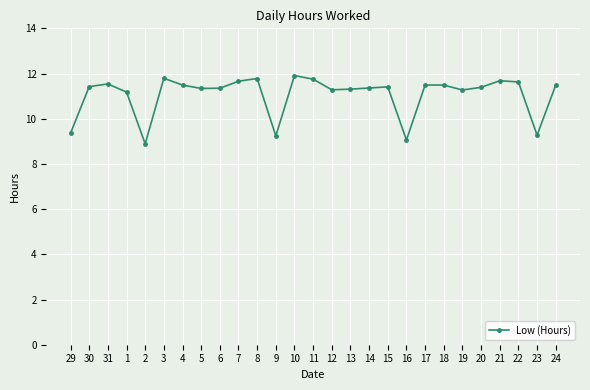

What is the difference between the second highest and second lowest values?

2.7